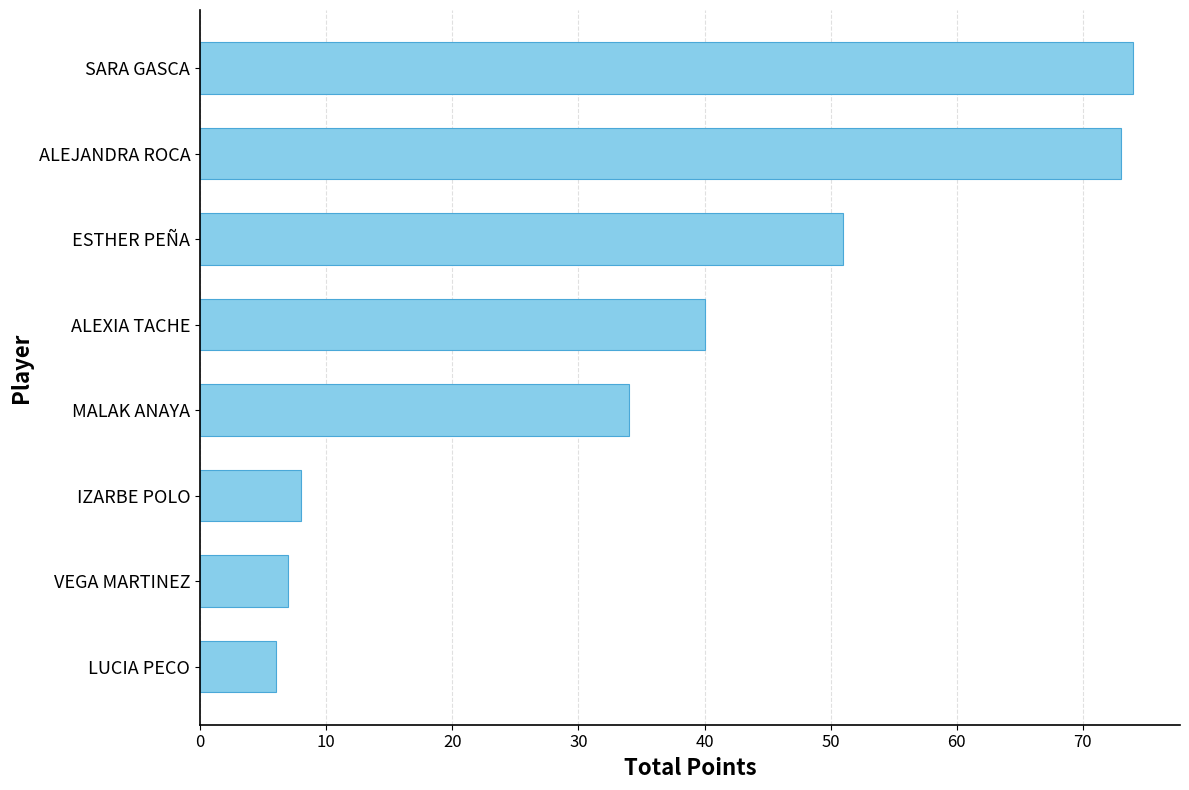

What is the sum of all values?

293